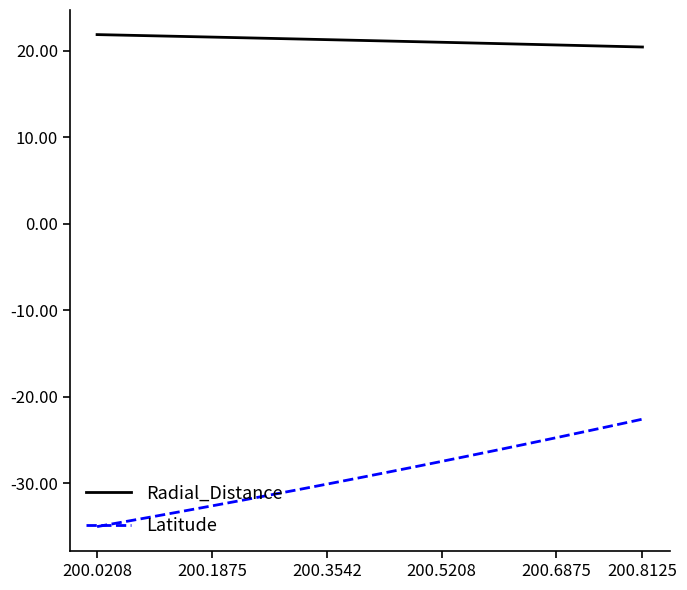

True or false: Radial_Distance and Latitude cross at least once.

False